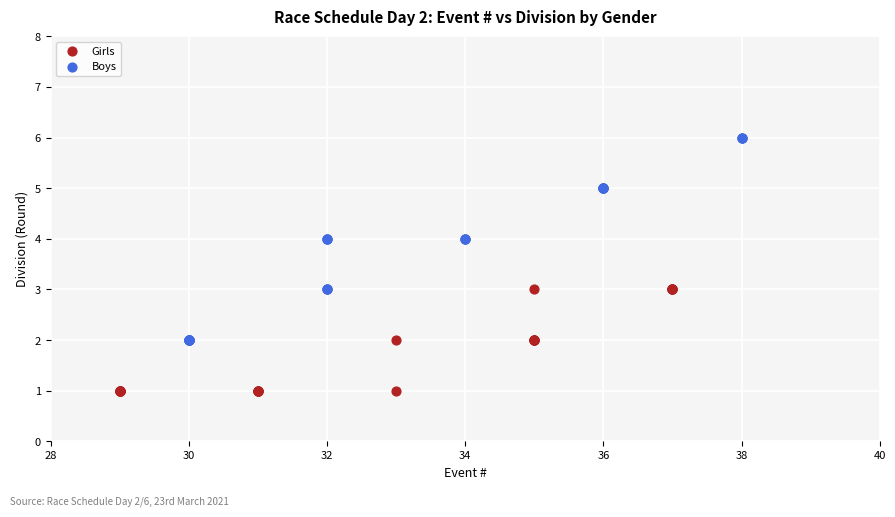

Which series has the largest Y range (max minus min)?

Boys